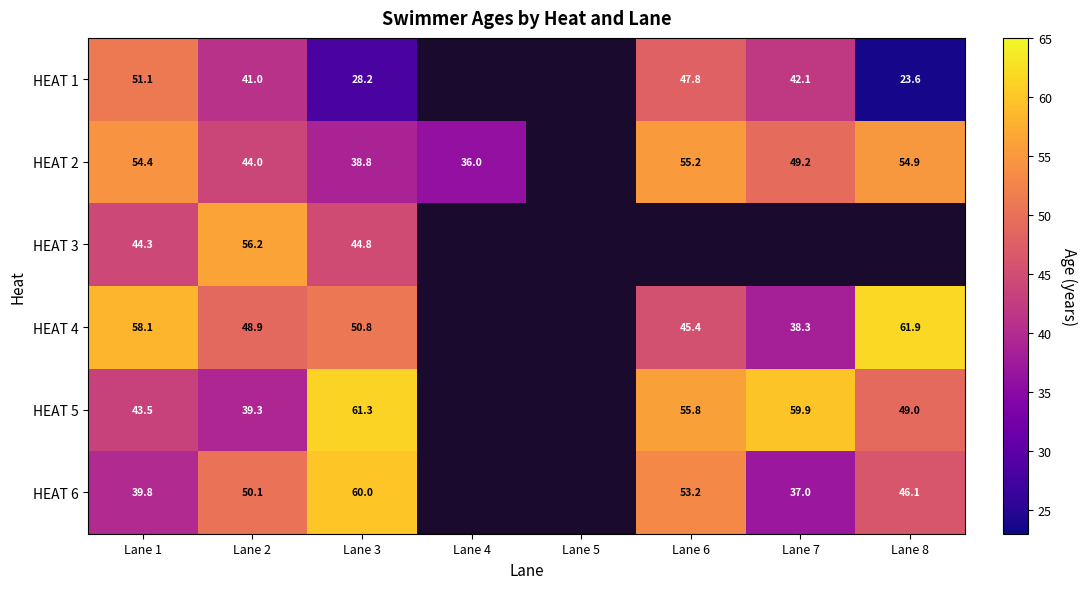

What is the greatest value displayed?

61.9